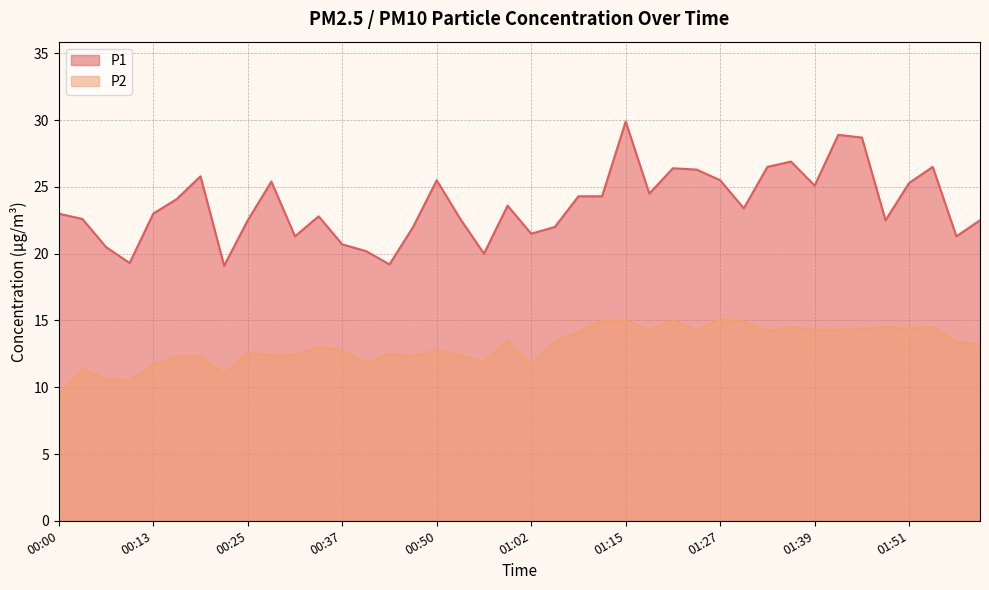

What is the difference between the maximum and second lowest values in the P1 series?

10.7